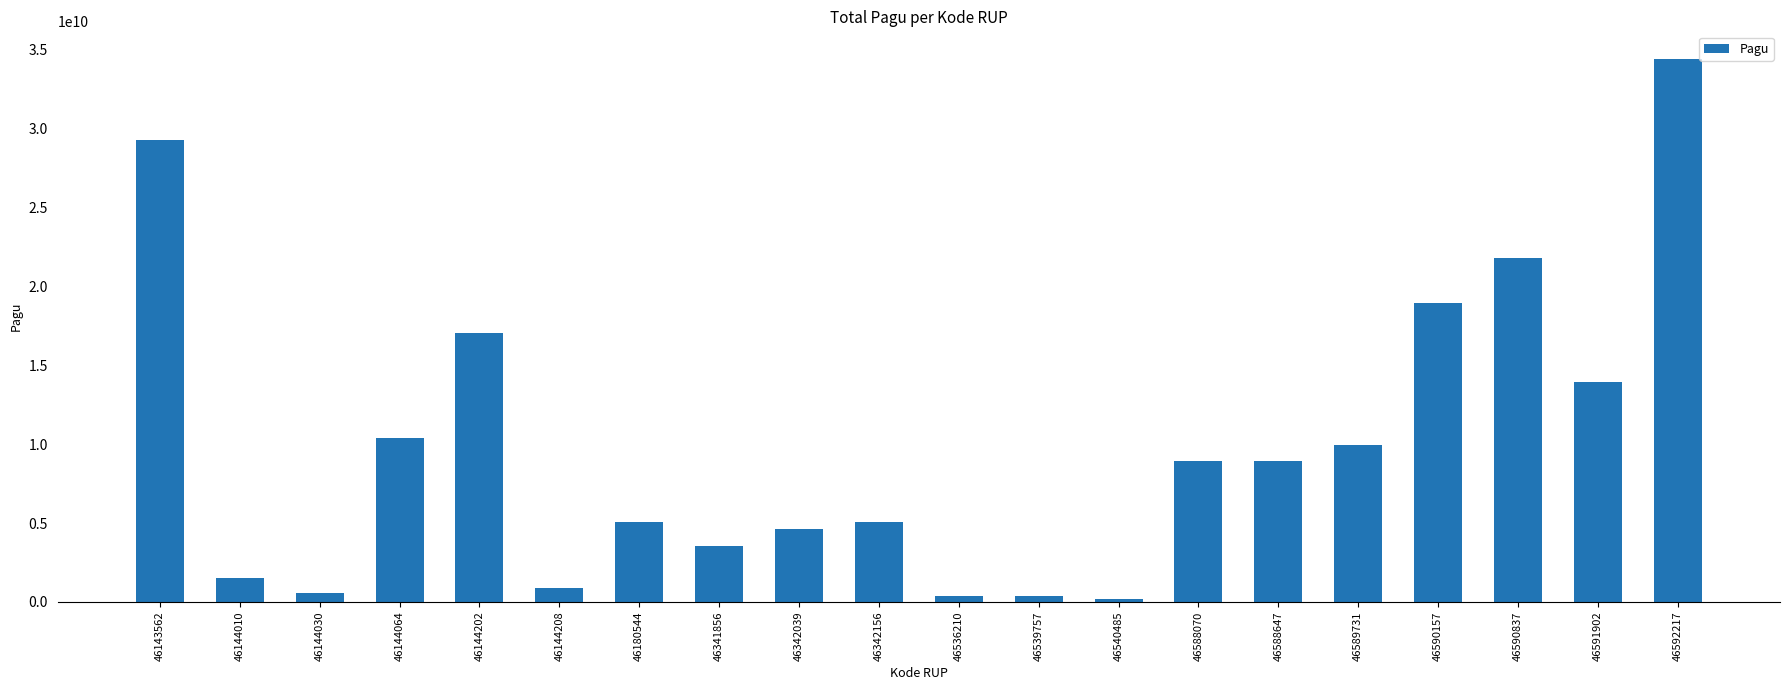

What is the difference between the maximum and second lowest values?

34034500500